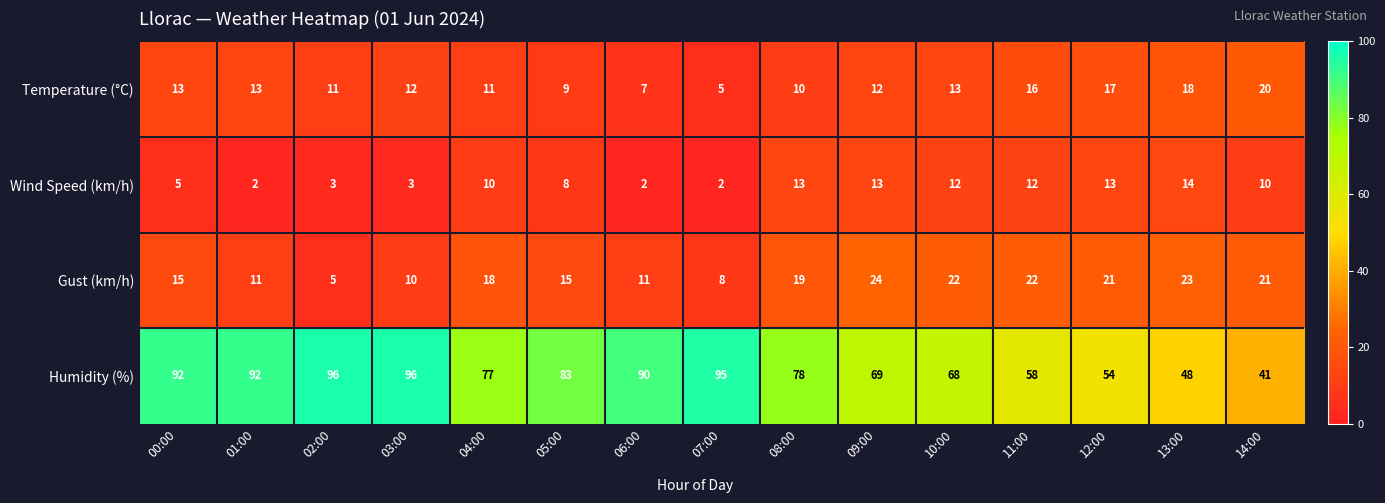

How many data points does each series have?

15